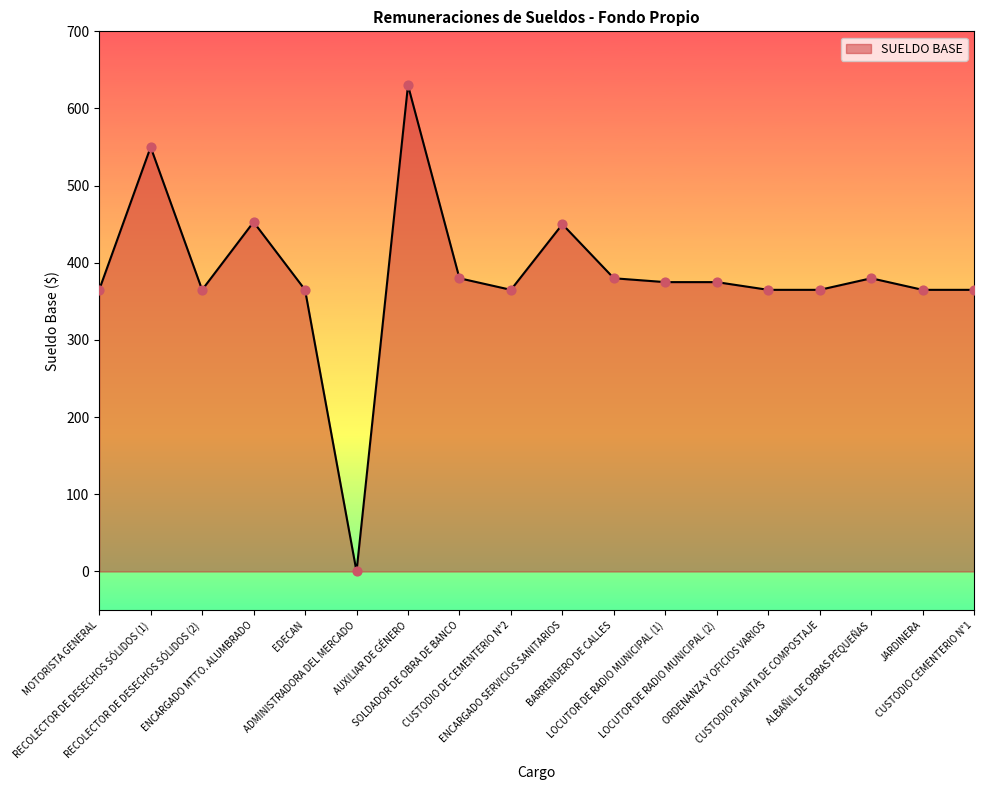

Which has a higher value, MOTORISTA GENERAL or LOCUTOR DE RADIO MUNICIPAL (1)?

LOCUTOR DE RADIO MUNICIPAL (1)